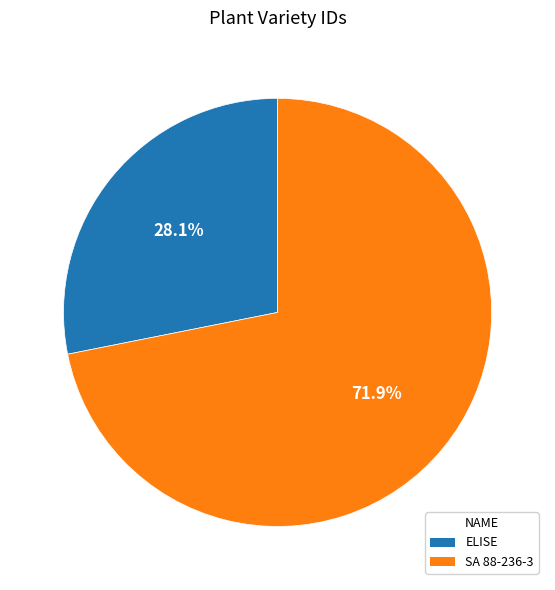

The ELISE slice represents 22% of the pie. True or false?

False